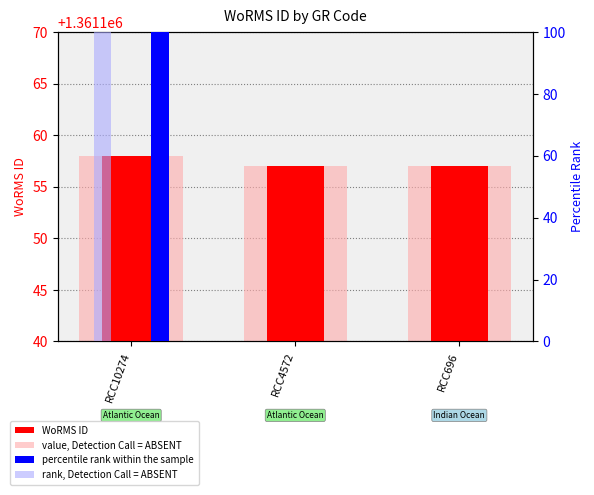

At which label does value, Detection Call = ABSENT reach its minimum?

RCC4572